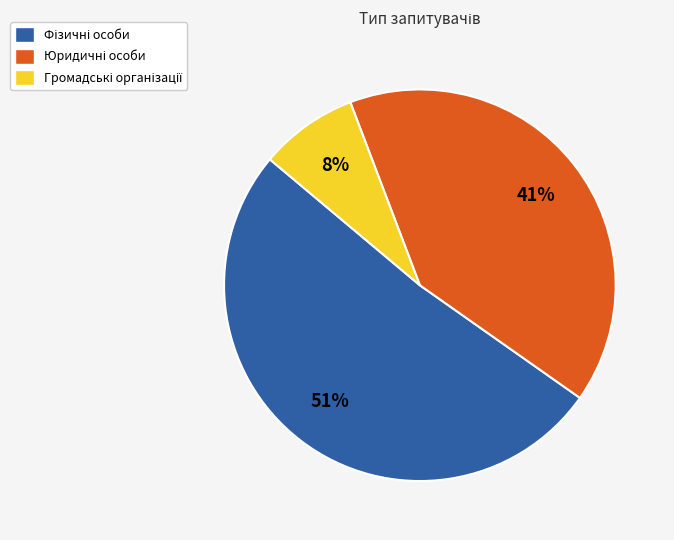

To the nearest percent, what is the average slice percentage?

33%